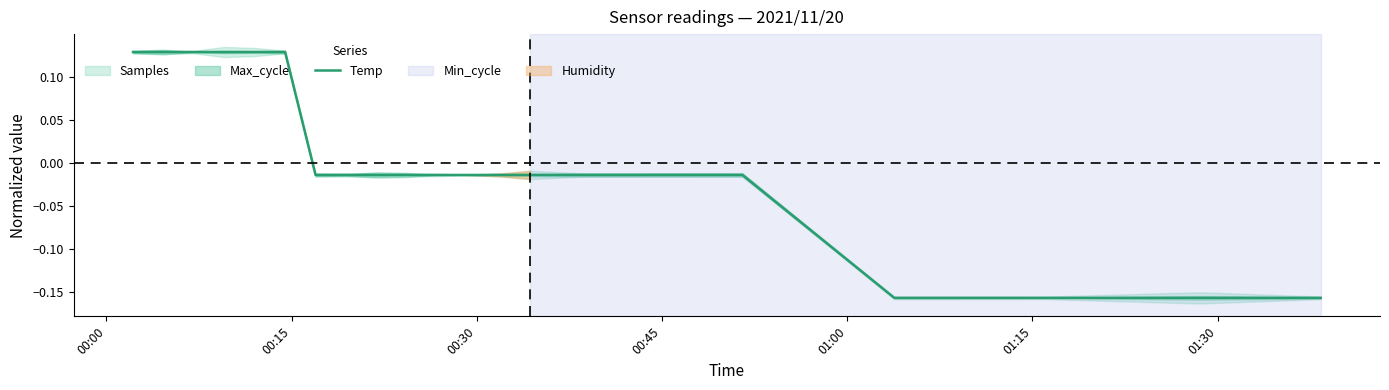

What is the smallest value displayed?

-0.2